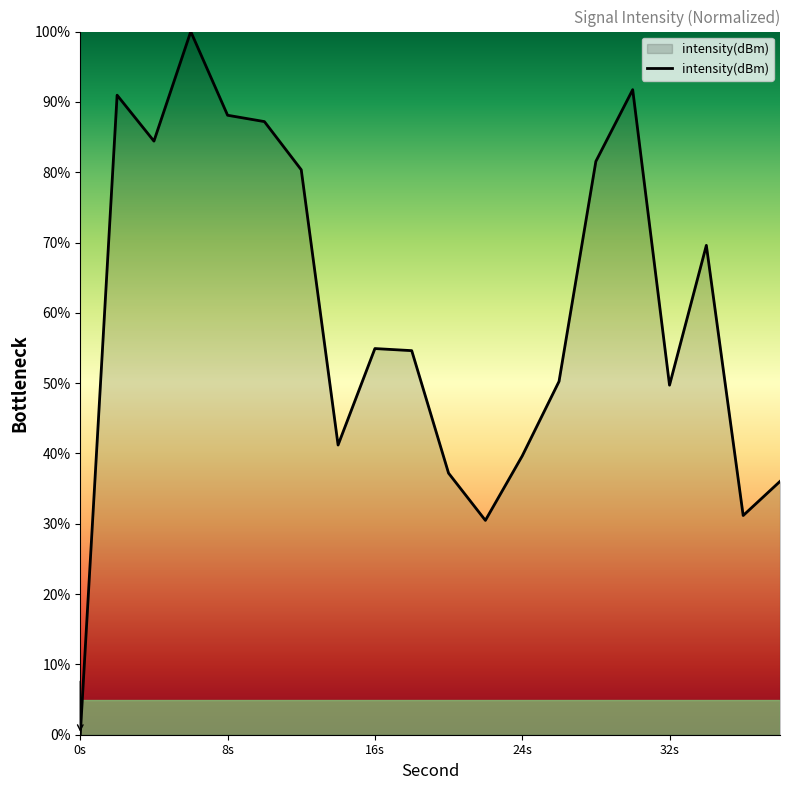

What is the greatest value displayed?

100.0